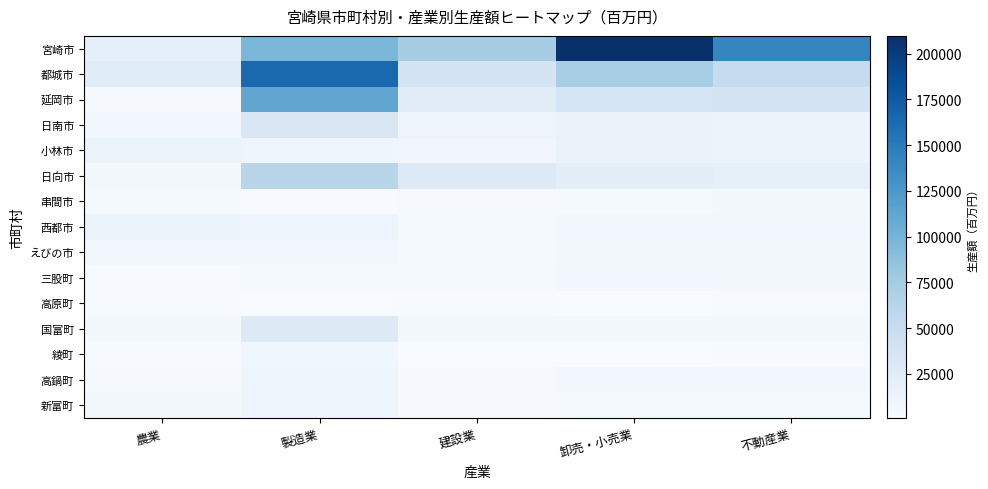

List the series in order of their peak value, lowest first.

高原町, 串間市, 三股町, えびの市, 綾町, 新富町, 高鍋町, 西都市, 小林市, 国富町, 日南市, 日向市, 延岡市, 都城市, 宮崎市